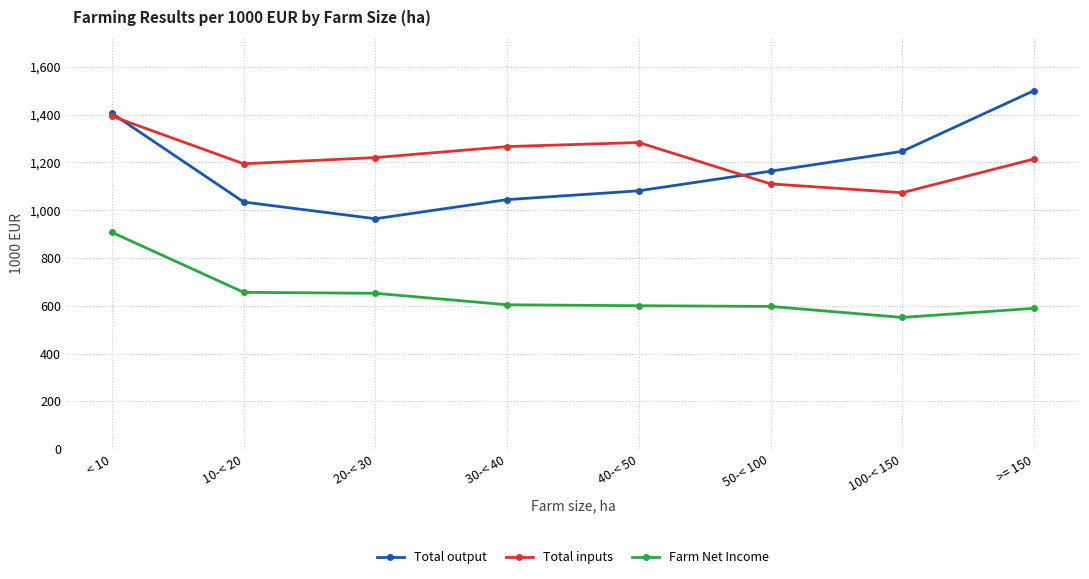

List the series in order of their peak value, highest first.

Total output, Total inputs, Farm Net Income